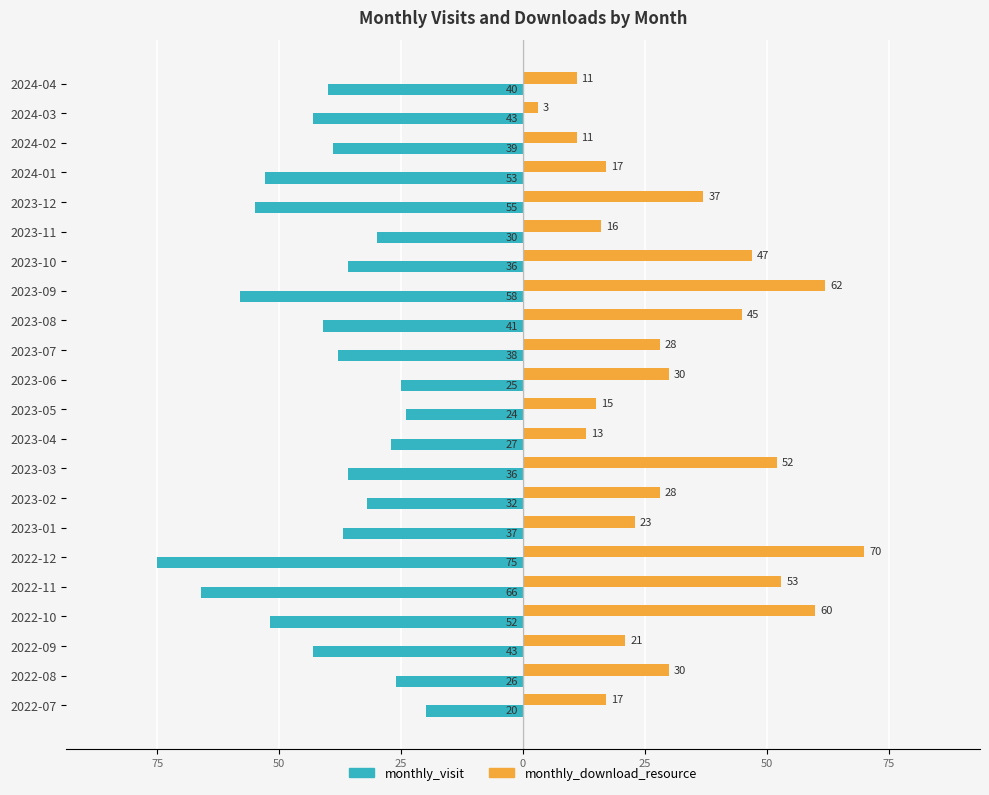

What are all the series names shown in the legend?

monthly_visit, monthly_download_resource